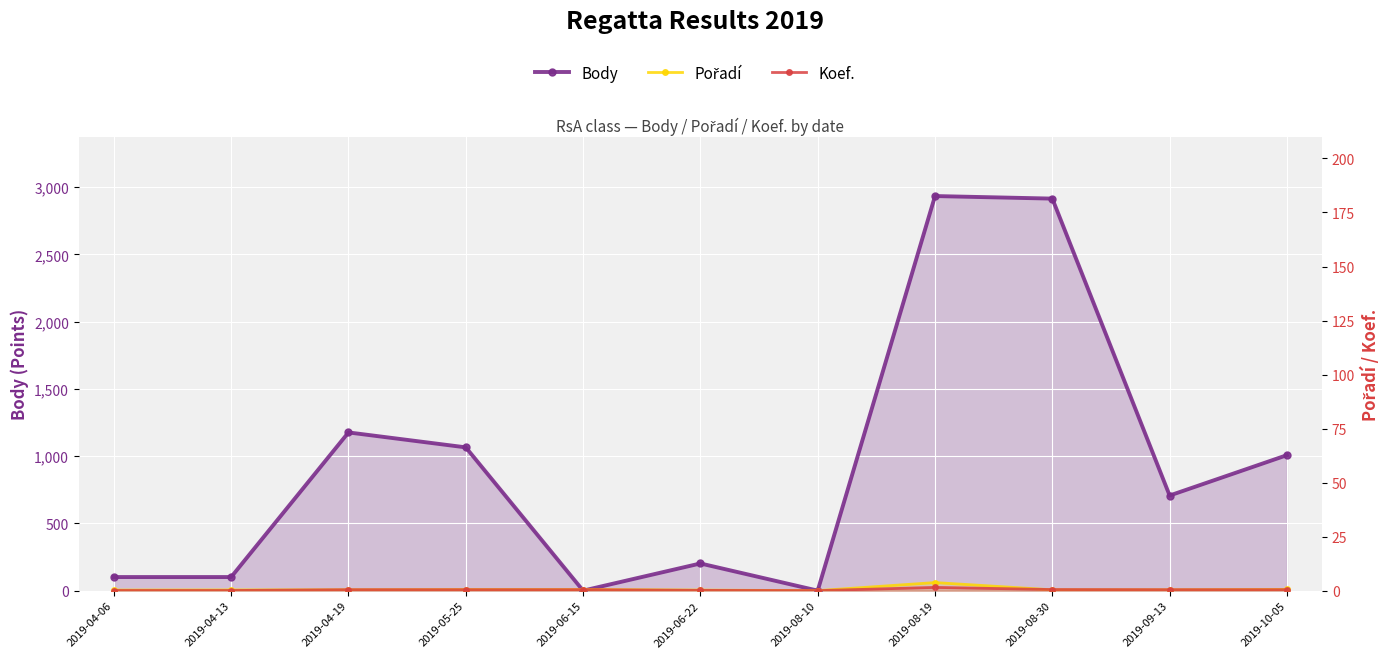

How many data points does each series have?

11